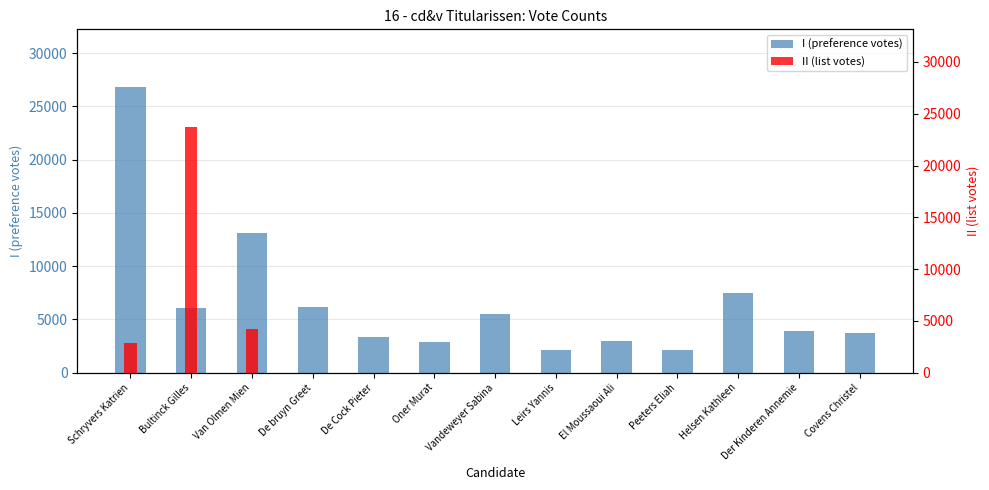

True or false: I (preference votes) has a value of 1079 at Peeters Eliah.

False